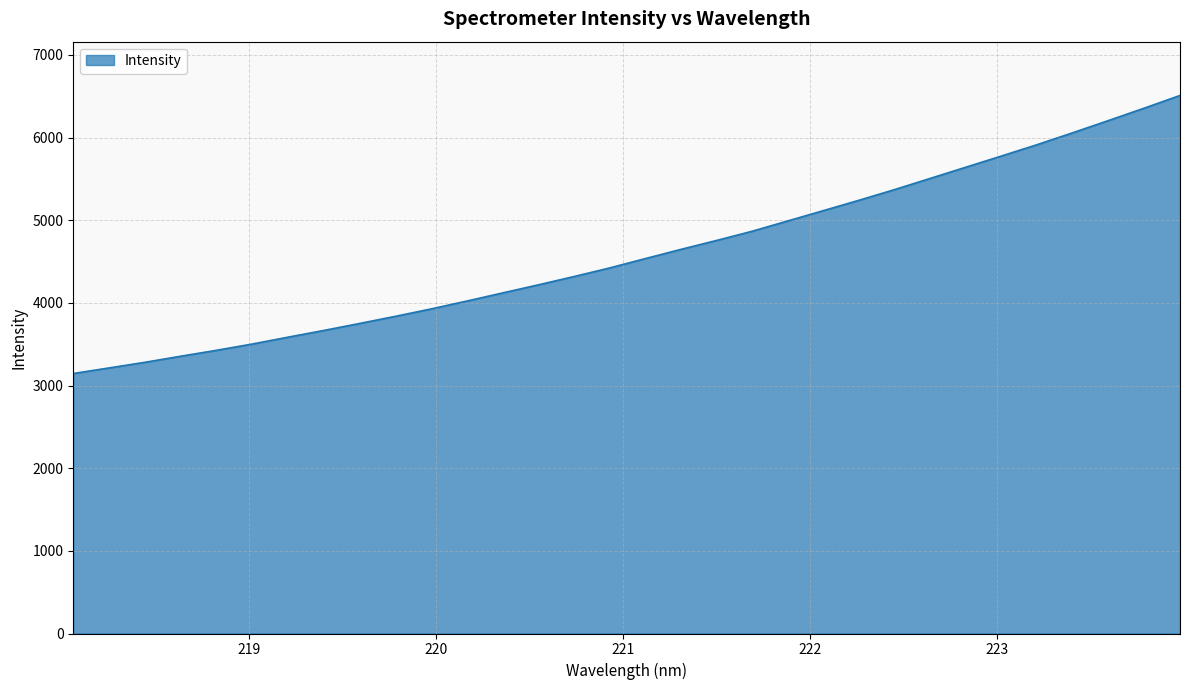

What is the smallest value displayed?

3145.5